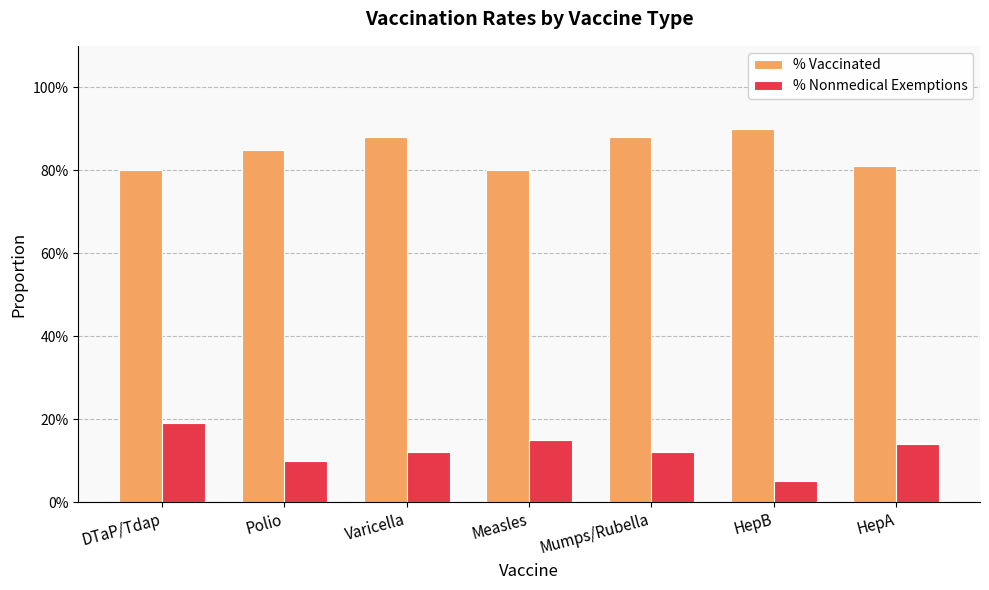

At which label is % Nonmedical Exemptions closest to 0?

HepB